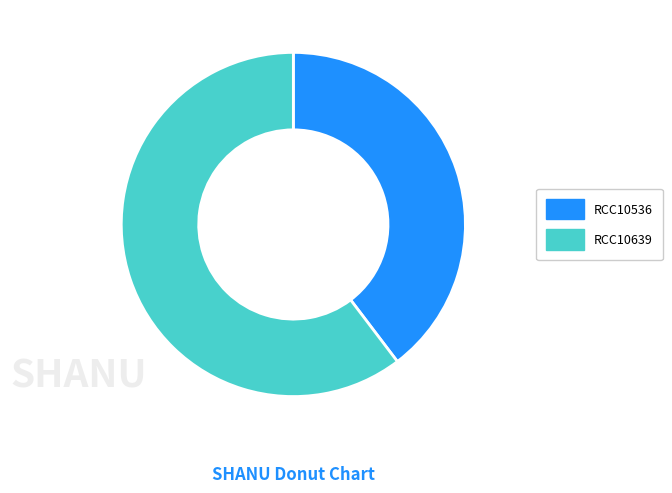

How many segments does this pie chart have?

2